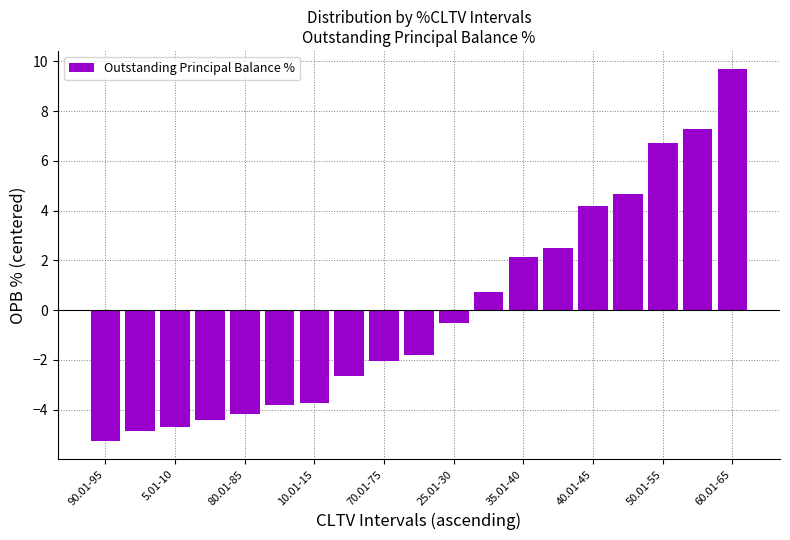

What is the value of the 17th bar from the left?

6.7